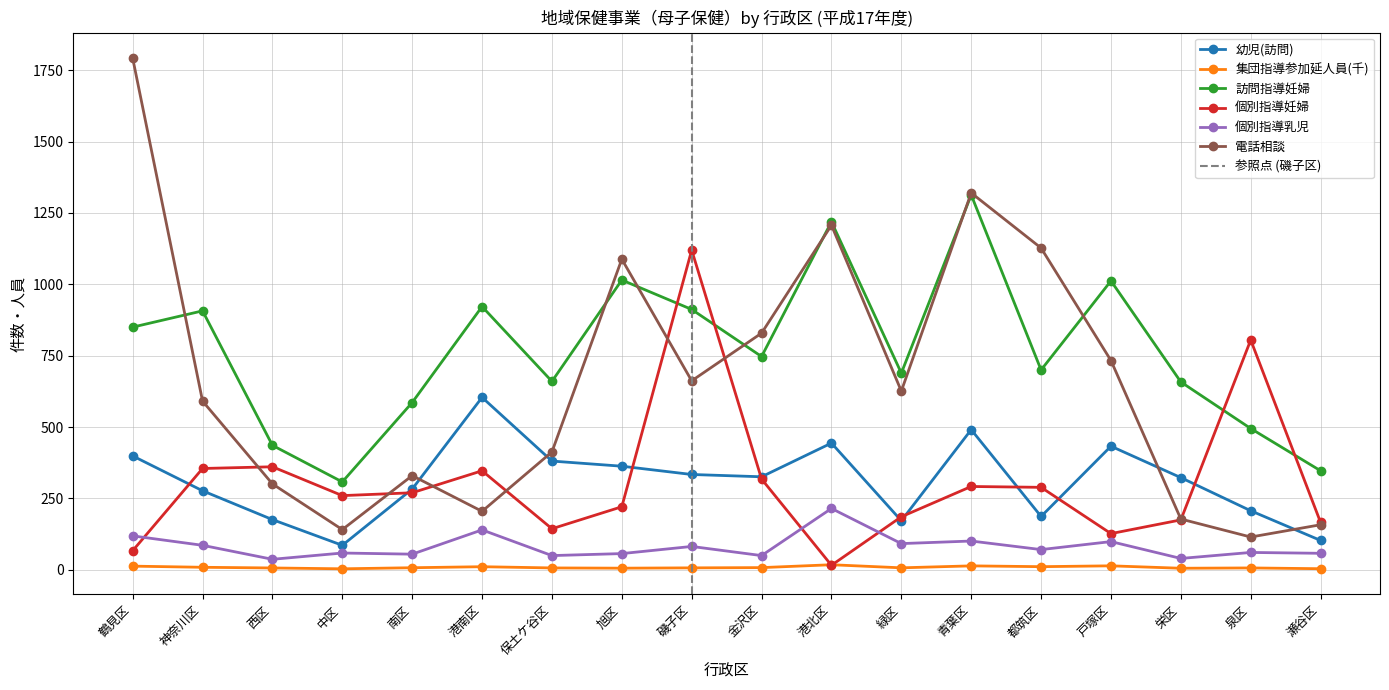

What position from the right is 都筑区?

5